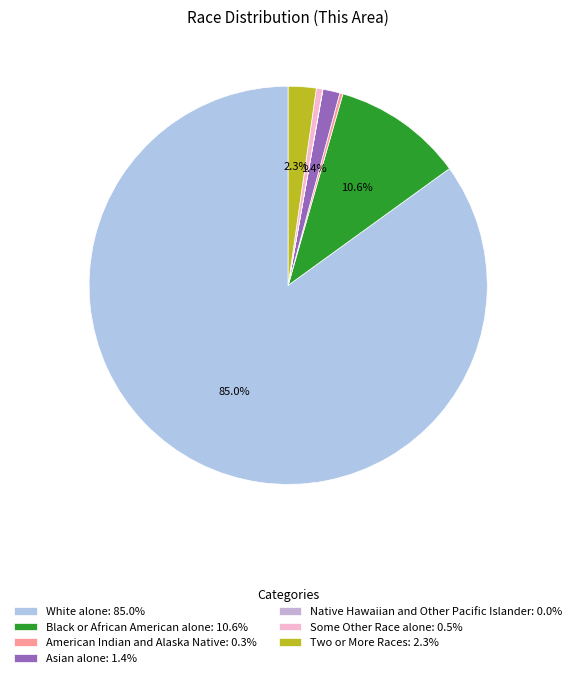

Count the number of slices in the pie.

7